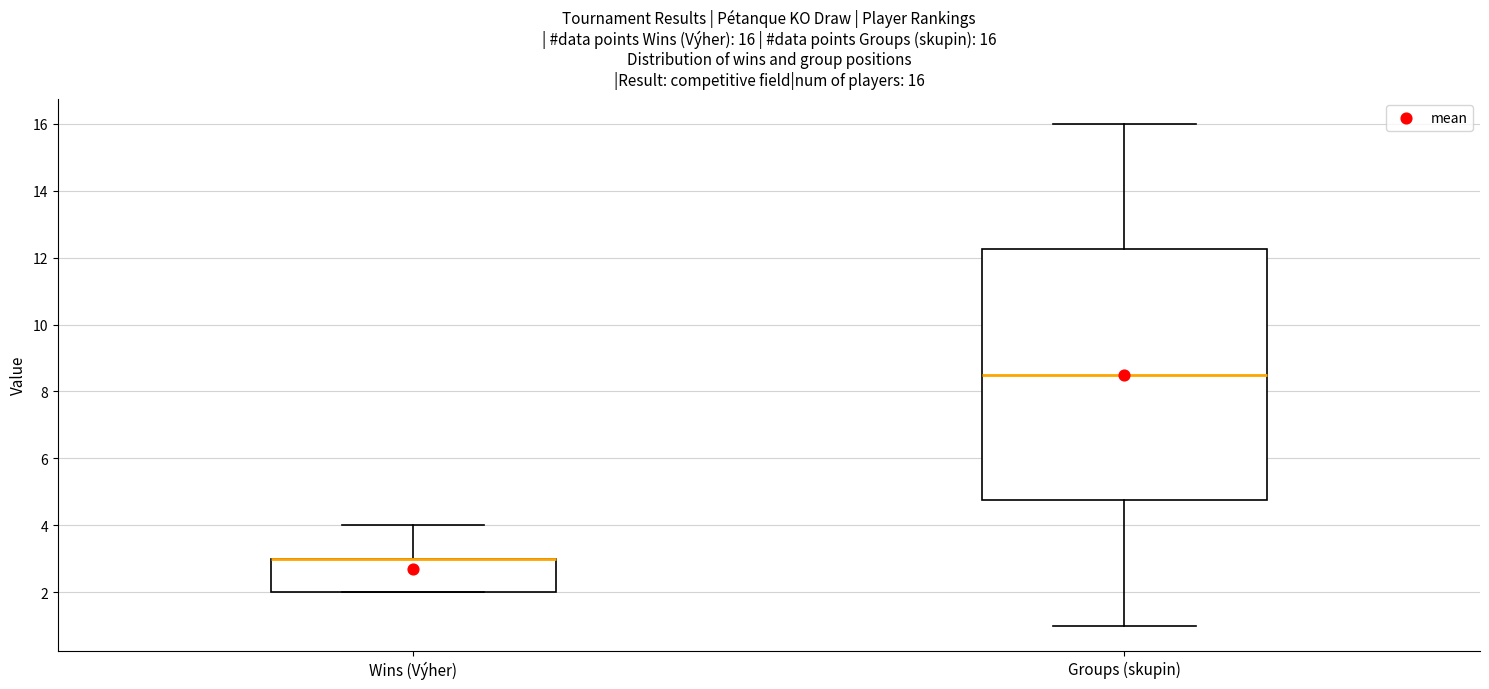

Which box is the tallest, from its lower edge to its upper edge?

Groups (skupin)